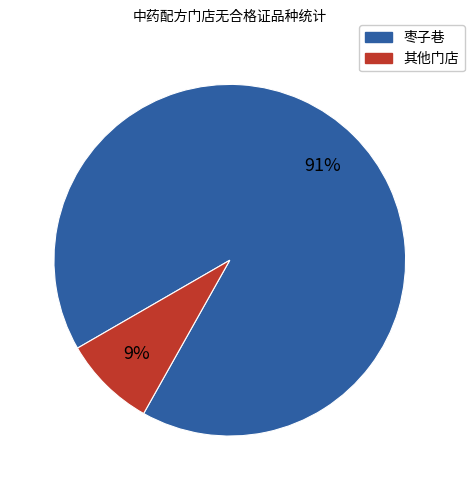

What percentage is the 枣子巷 slice, to the nearest percent?

91%